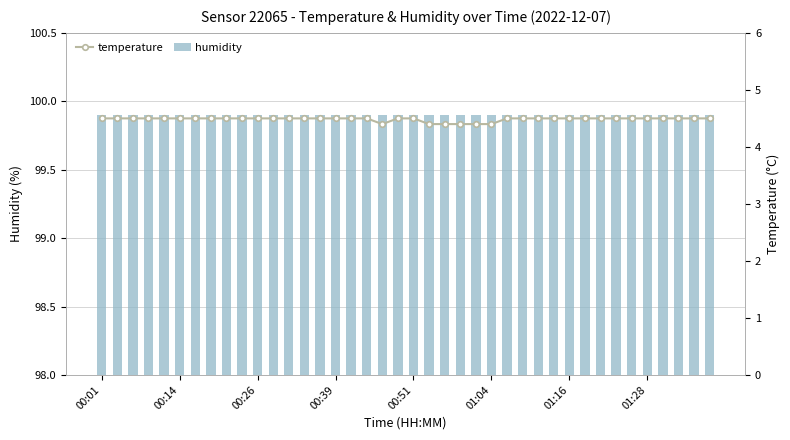

At how many categories does at least one series exceed 90?

40